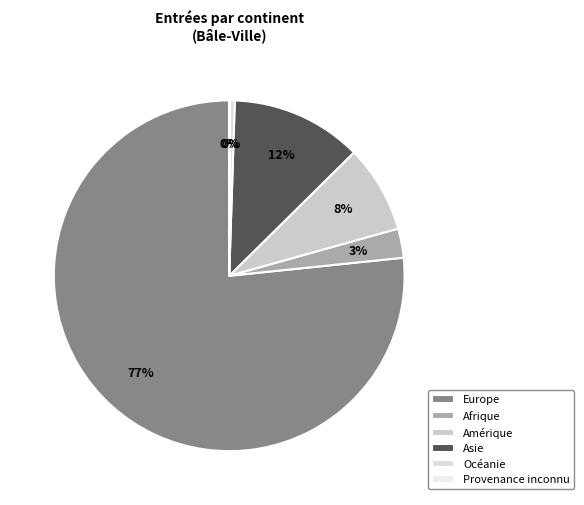

The Amérique slice represents 2% of the pie. True or false?

False